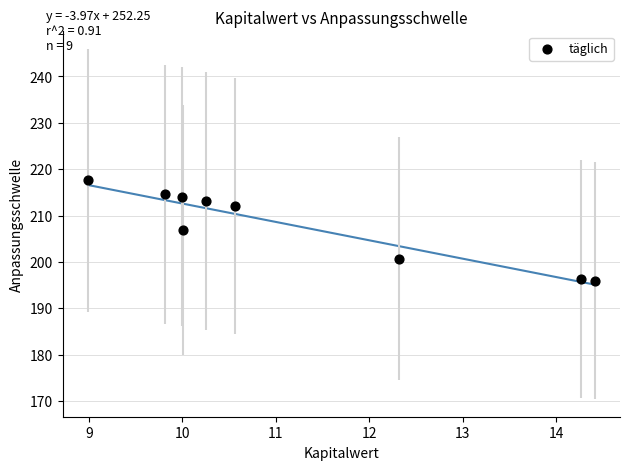

What is the range of Y values (max minus min)?

21.6